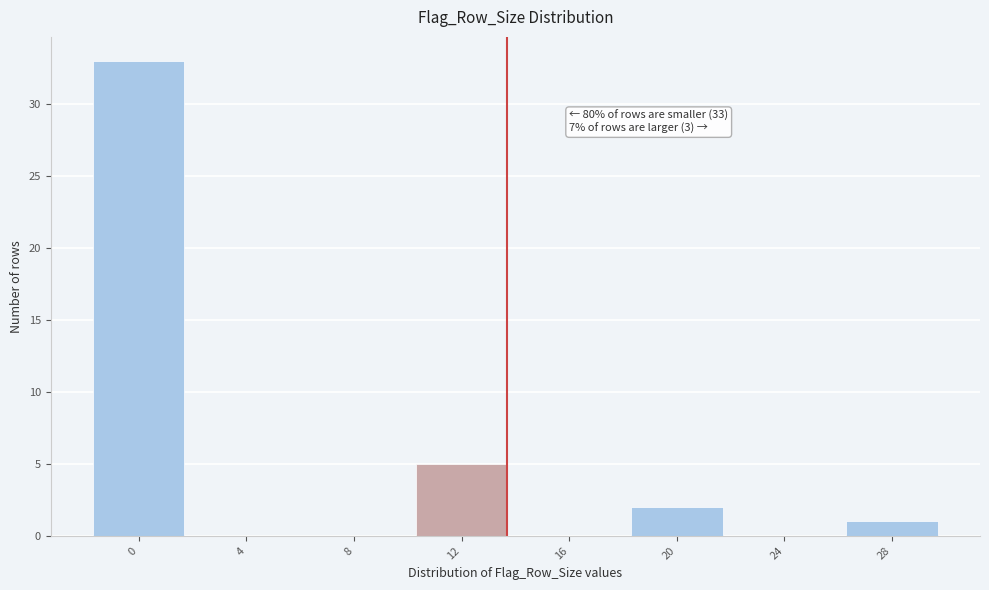

Reading left to right, what are all the values shown in this chart?

0=33	4=0	8=0	12=5	16=0	20=2	24=0	28=1